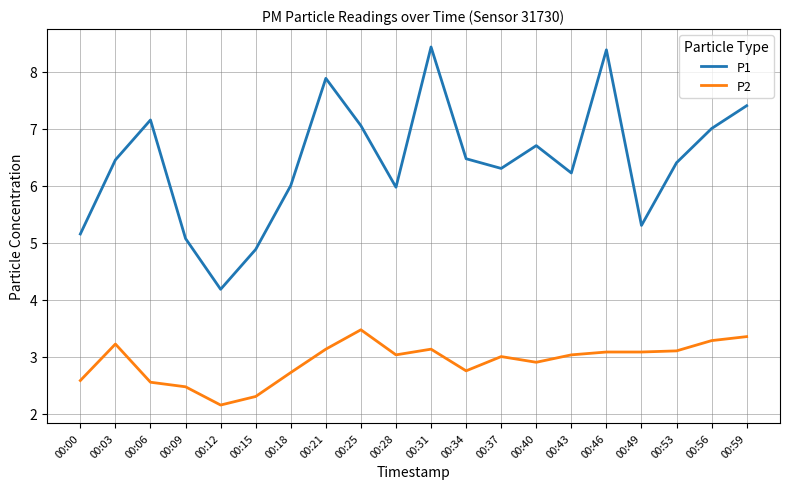

True or false: P1 and P2 intersect in this chart.

False